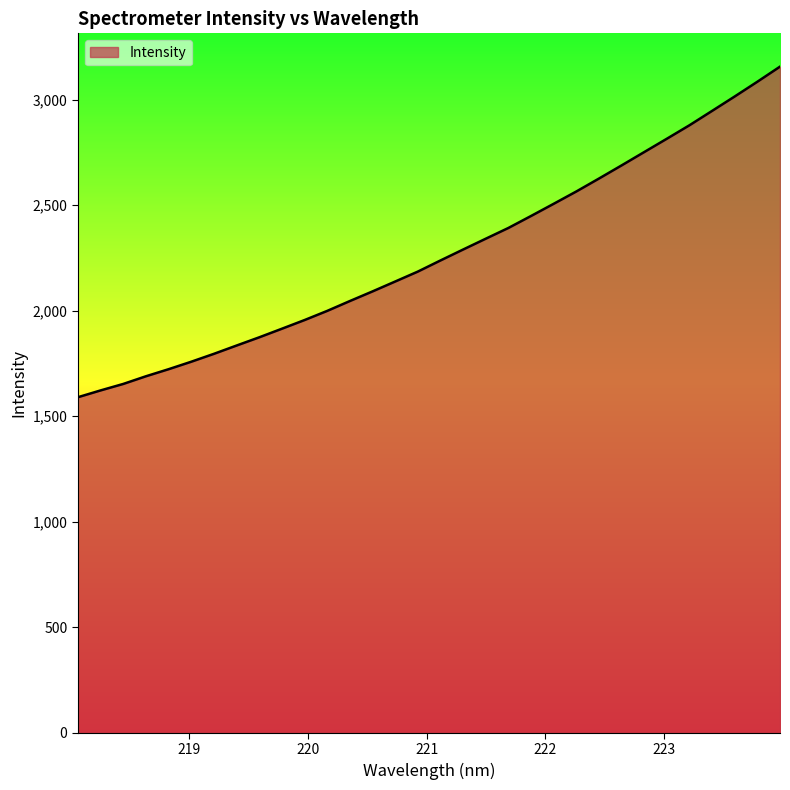

What is the greatest value displayed?

3155.7